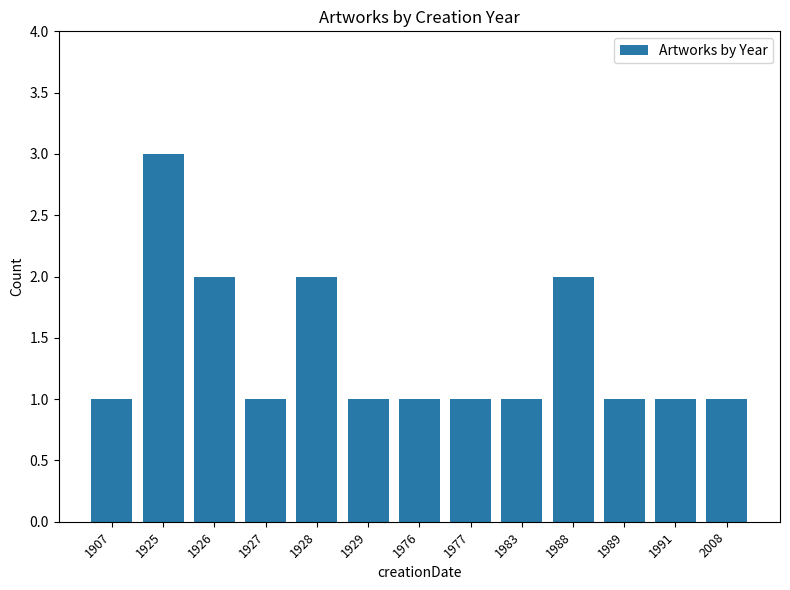

What is the approximate value at 1983?

1